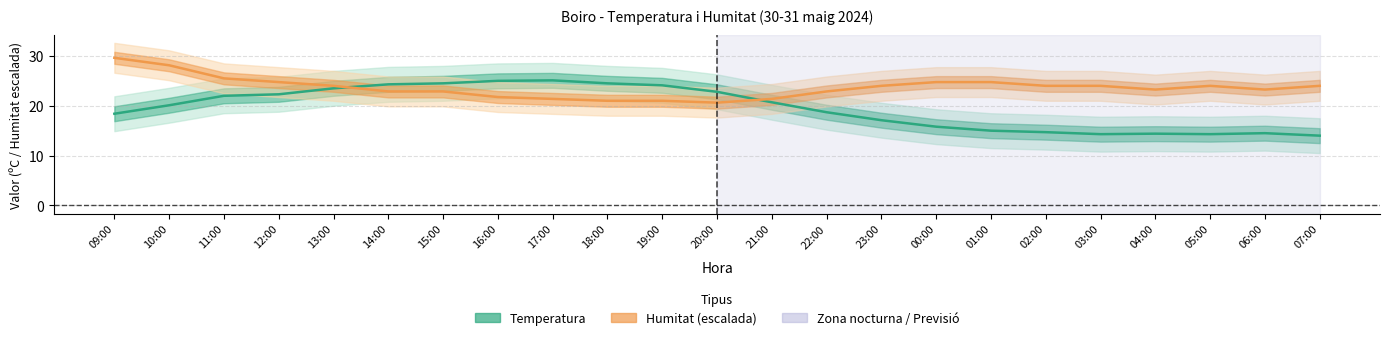

Reading left to right, extract all data points from this chart.

Temperatura (mitjana): 09:00=18.4	10:00=20.1	11:00=22.0	12:00=22.3	13:00=23.5	14:00=24.3	15:00=24.5	16:00=25.0	17:00=25.1	18:00=24.5	19:00=24.1	20:00=22.8	21:00=20.7	22:00=18.7	23:00=17.1	00:00=15.8	01:00=15.0	02:00=14.7	03:00=14.3	04:00=14.4	05:00=14.3	06:00=14.5	07:00=14.0
Humitat (mitjana): 09:00=29.6	10:00=28.1	11:00=25.5	12:00=24.8	13:00=24.0	14:00=22.9	15:00=22.9	16:00=21.8	17:00=21.4	18:00=21.0	19:00=21.0	20:00=20.6	21:00=21.4	22:00=22.9	23:00=24.0	00:00=24.8	01:00=24.8	02:00=24.0	03:00=24.0	04:00=23.2	05:00=24.0	06:00=23.2	07:00=24.0